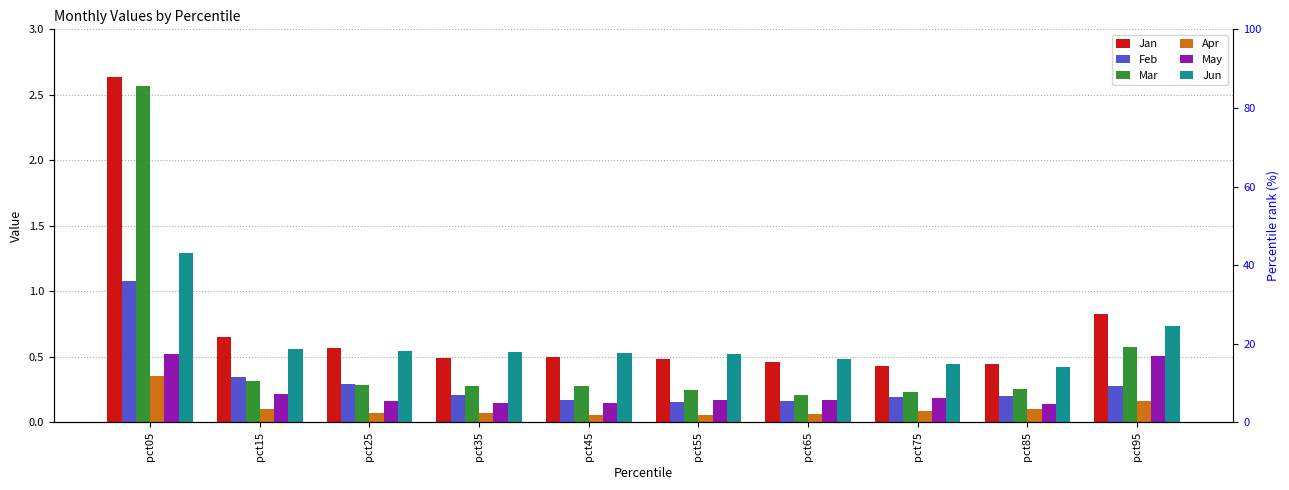

What is the approximate value of Mar at pct25?

0.3